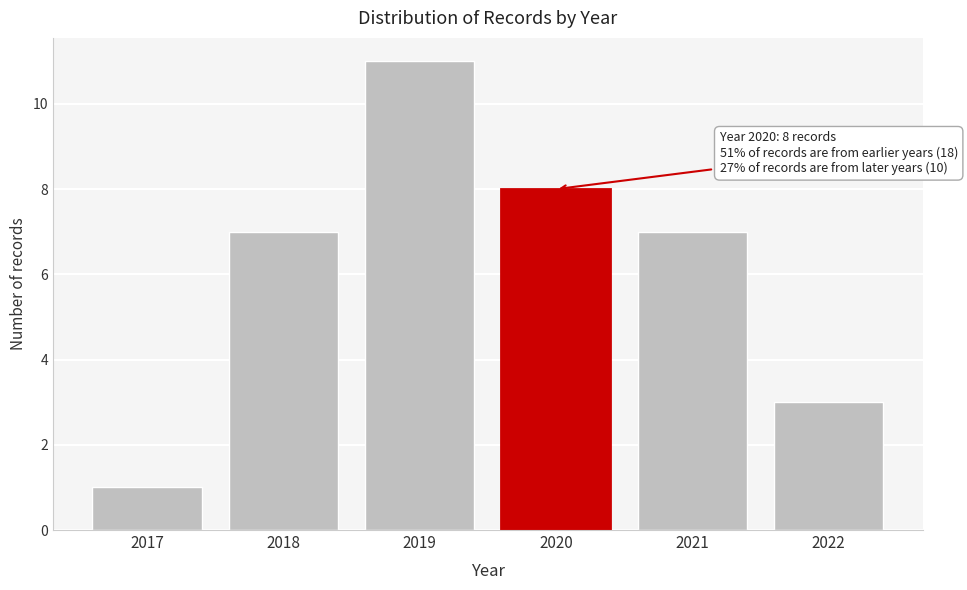

Reading left to right, what are all the values shown in this chart?

2017=1	2018=7	2019=11	2020=8	2021=7	2022=3